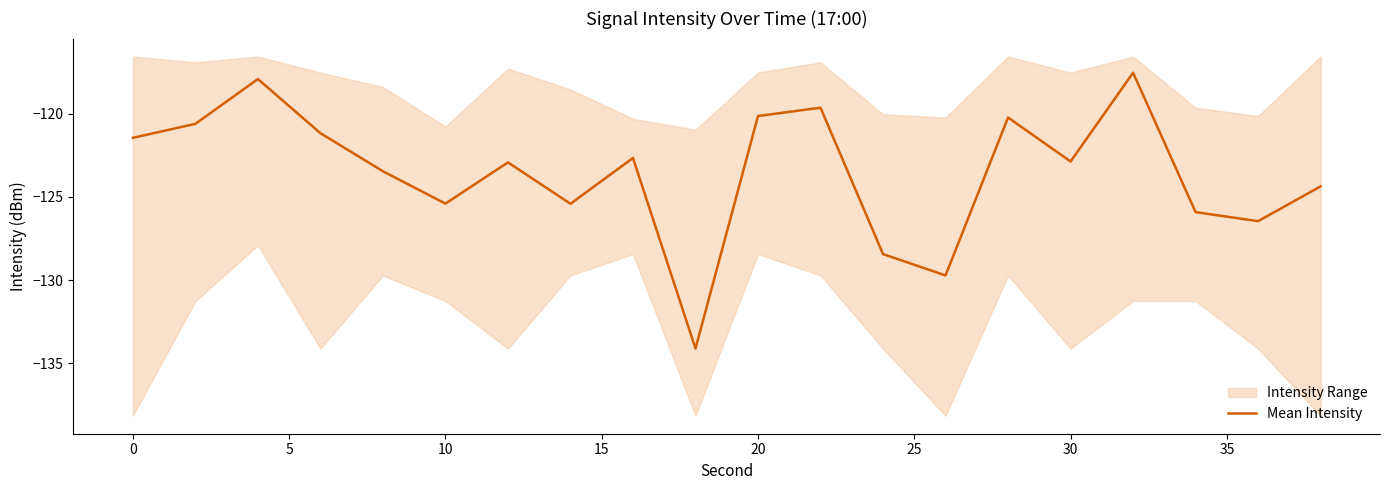

How many points are higher than both their immediate neighbors (excluding endpoints)?

6